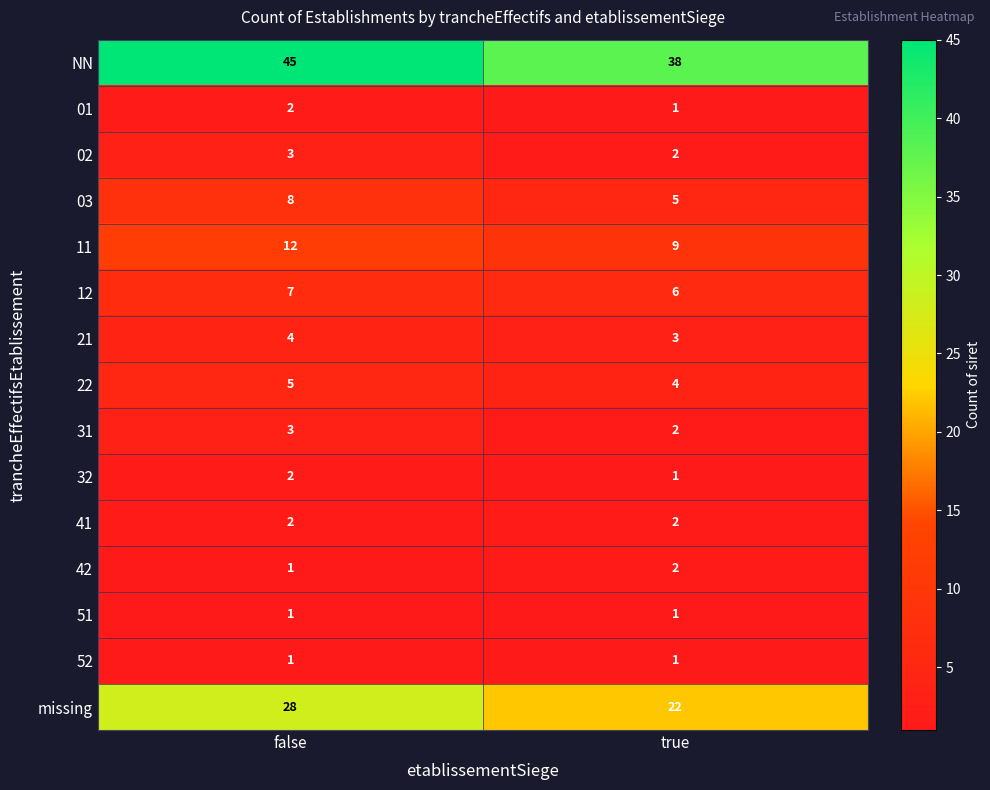

What is the lowest value of the 21 series?

3